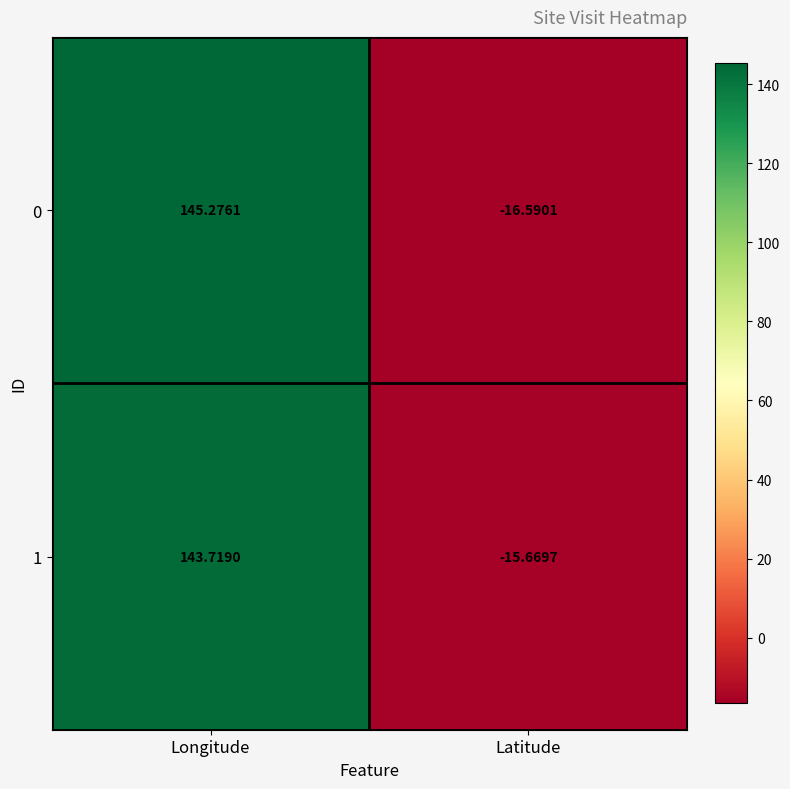

Rank the categories by 0 value from highest to lowest.

Longitude, Latitude